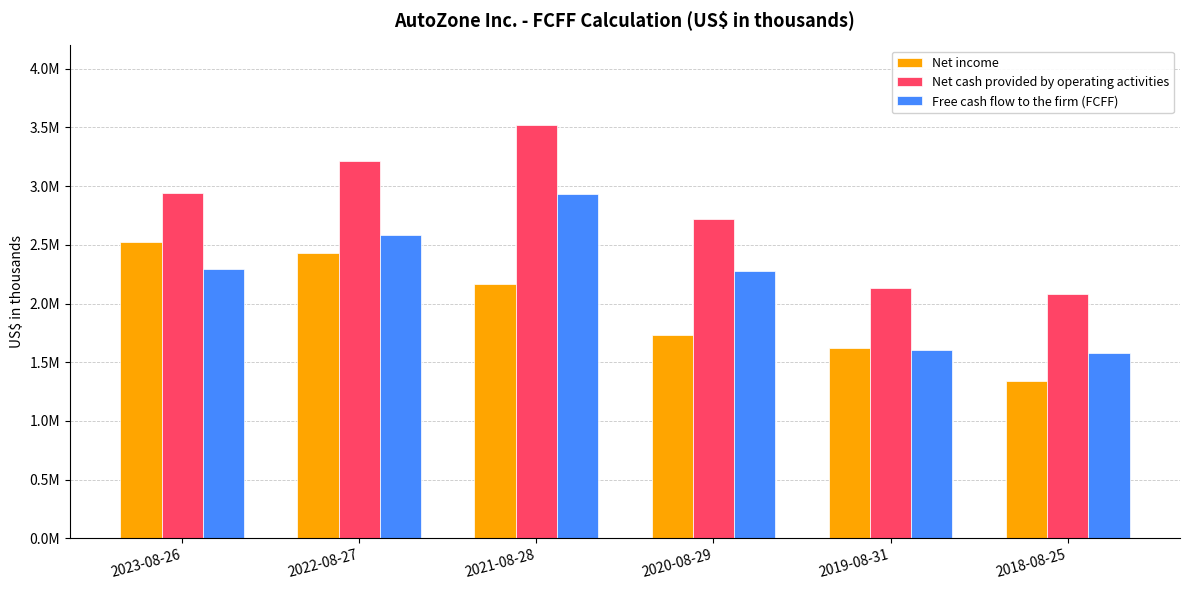

What is the label of the 5th bar from the right?

2022-08-27